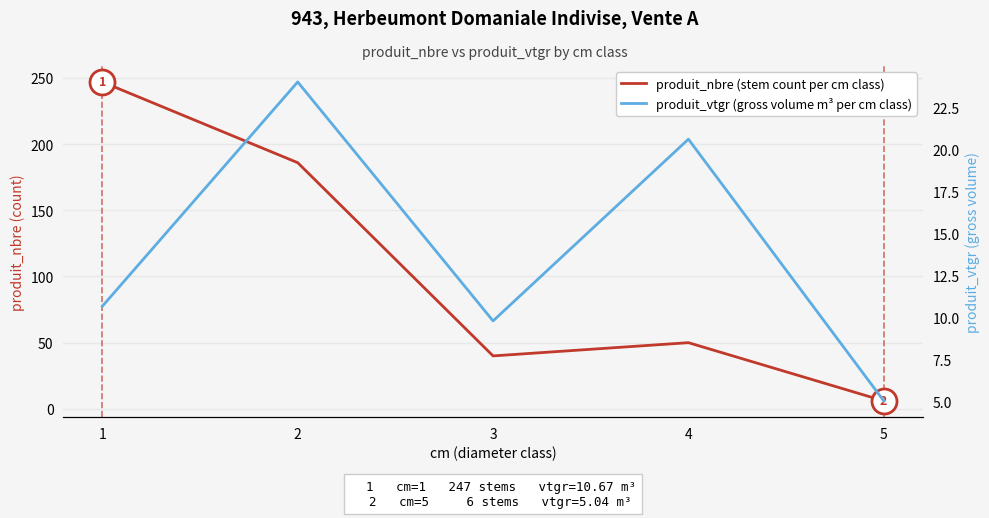

What are all the series names shown in the legend?

produit_nbre (stem count per cm class), produit_vtgr (gross volume m³ per cm class)